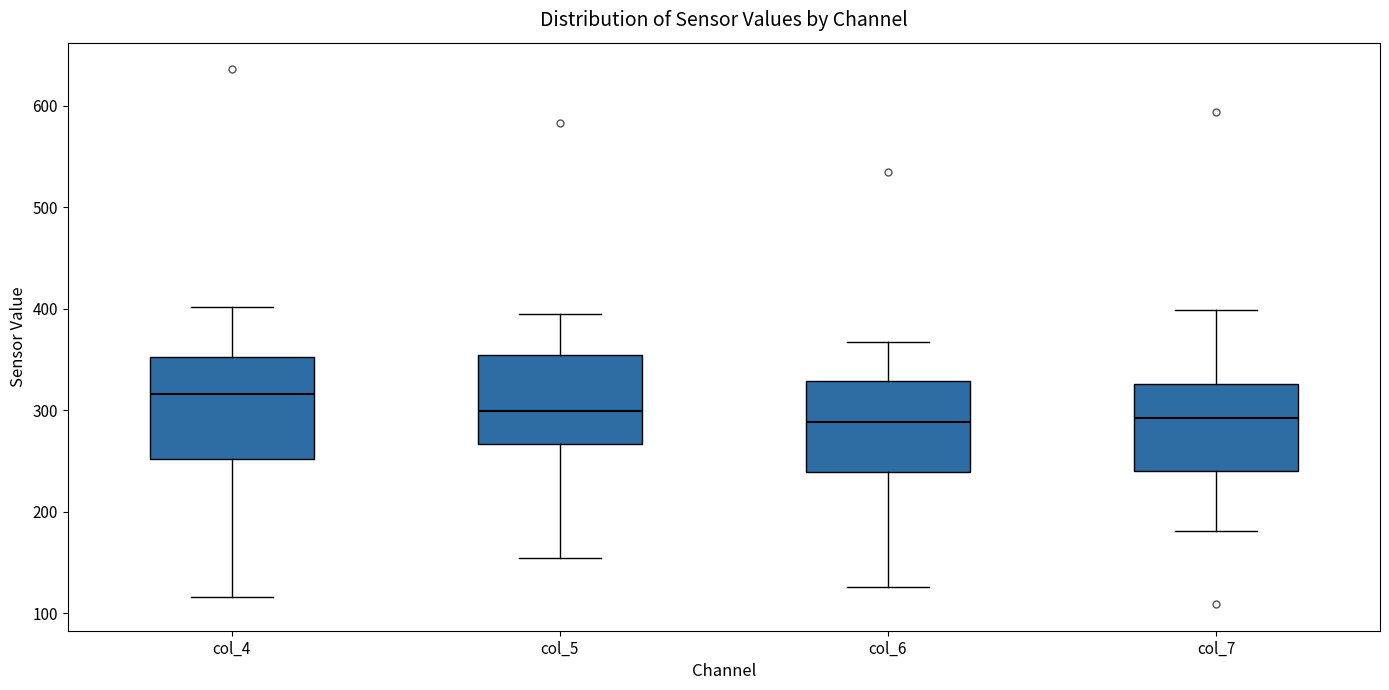

Where does the median line of the box for col_5 sit on the y-axis? The values are not printed on the chart, so give them approximately, as read against the axis.

300